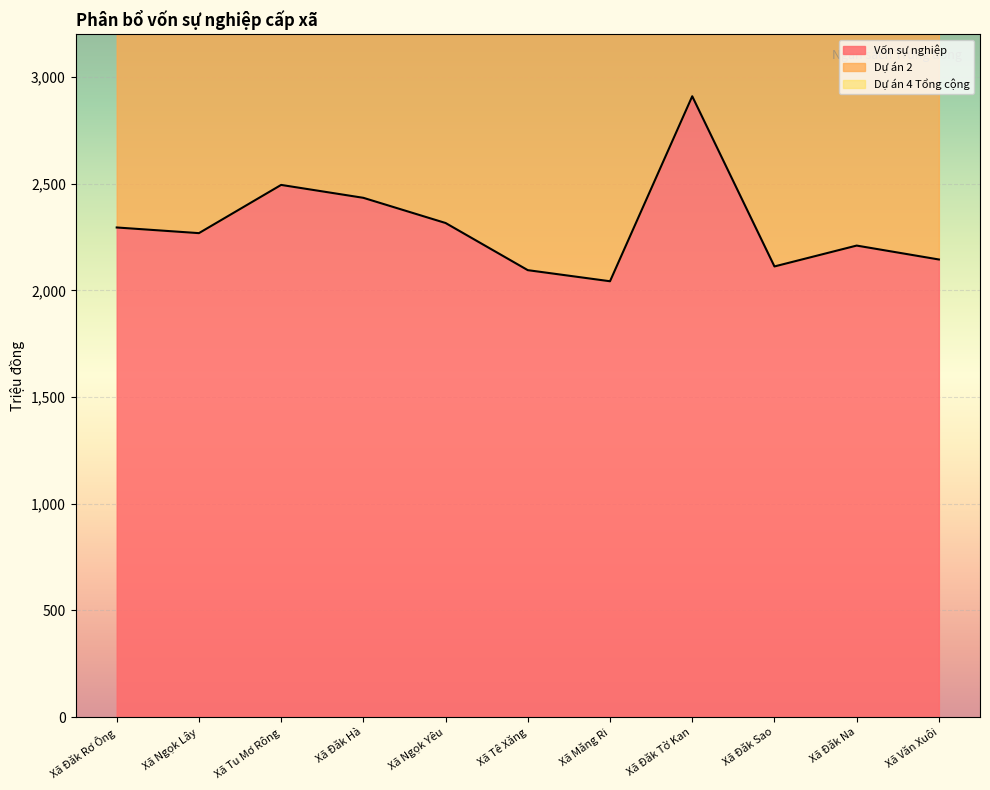

What is the lowest value of the Vốn sự nghiệp series?

2042.8